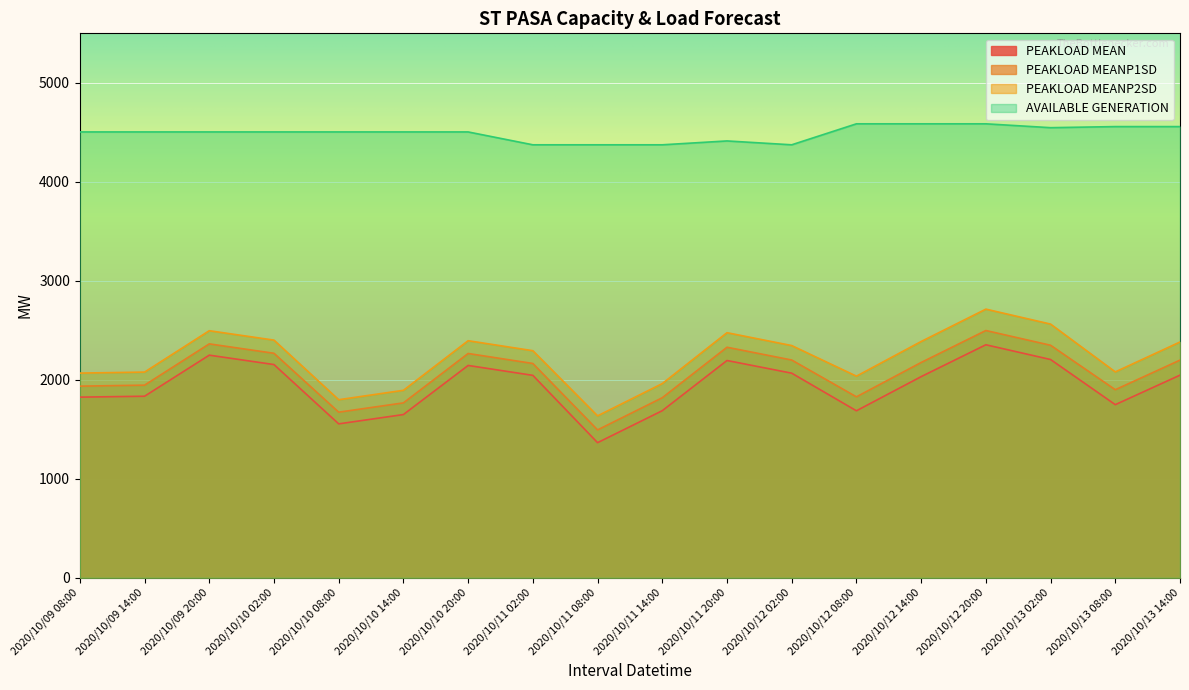

What is the greatest value displayed?

4586